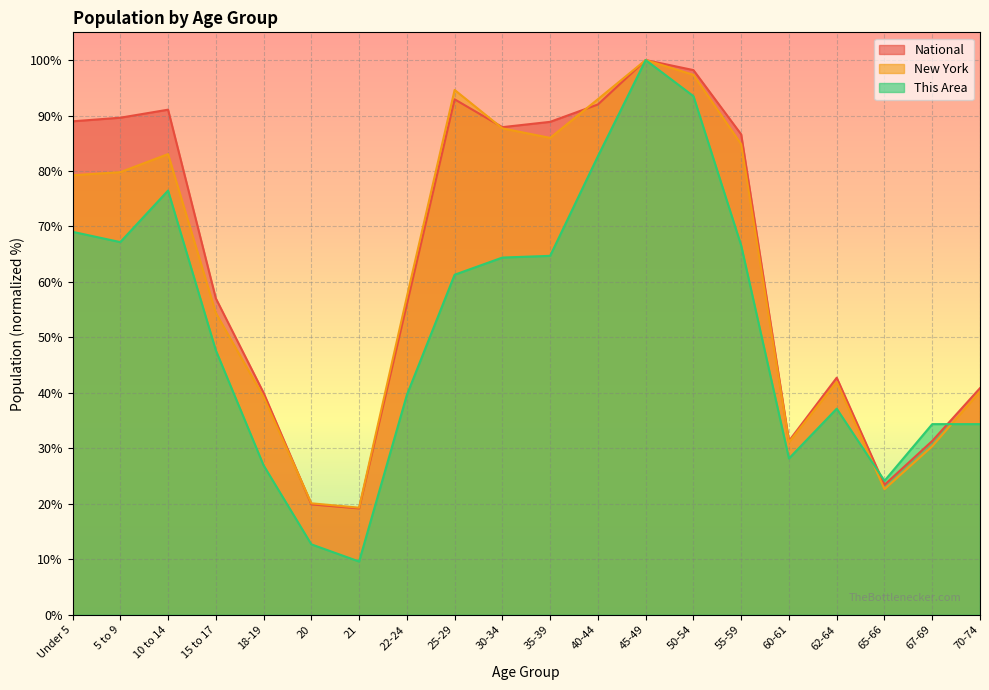

Reading left to right, what are all the values shown in this chart?

This Area: 69.0	67.2	76.5	47.7	26.9	12.7	9.6	39.6	61.3	64.4	64.7	82.7	100.0	93.5	66.6	28.2	37.2	24.1	34.4	34.4
New York: 79.2	79.8	83.0	54.4	39.3	20.1	19.3	57.3	94.6	87.7	86.0	92.9	100.0	97.3	84.8	31.1	42.0	22.6	30.4	40.3
National: 89.0	89.6	91.1	57.0	40.0	19.9	19.2	56.0	92.9	87.9	88.9	92.0	100.0	98.2	86.6	31.3	42.7	23.4	31.3	40.9